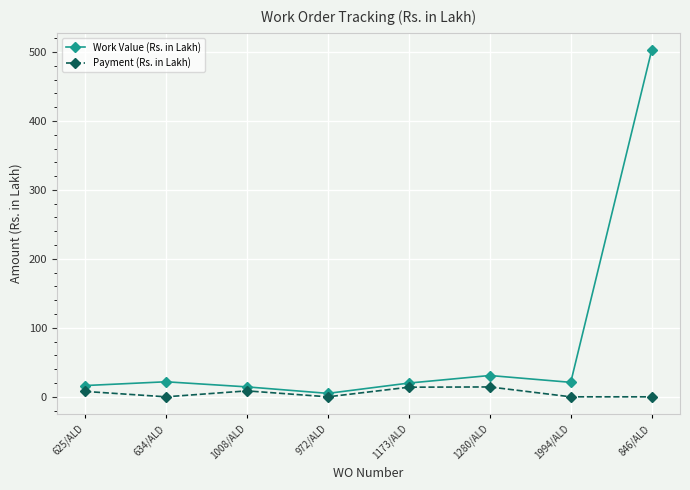

Rank the series by their average value, from lowest to highest.

Payment (Rs. in Lakh), Work Value (Rs. in Lakh)